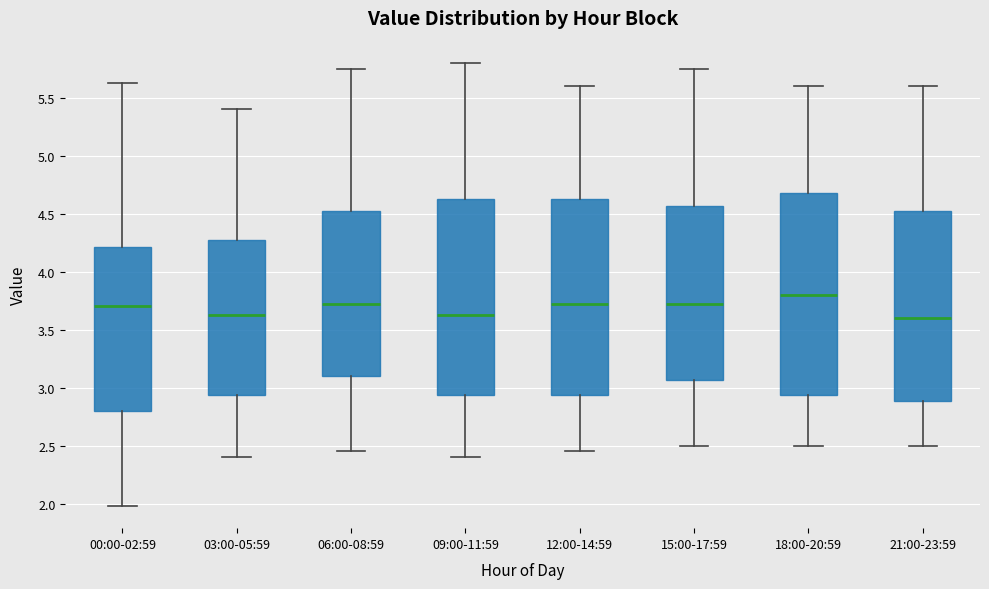

Which box is the tallest, from its lower edge to its upper edge?

18:00-20:59